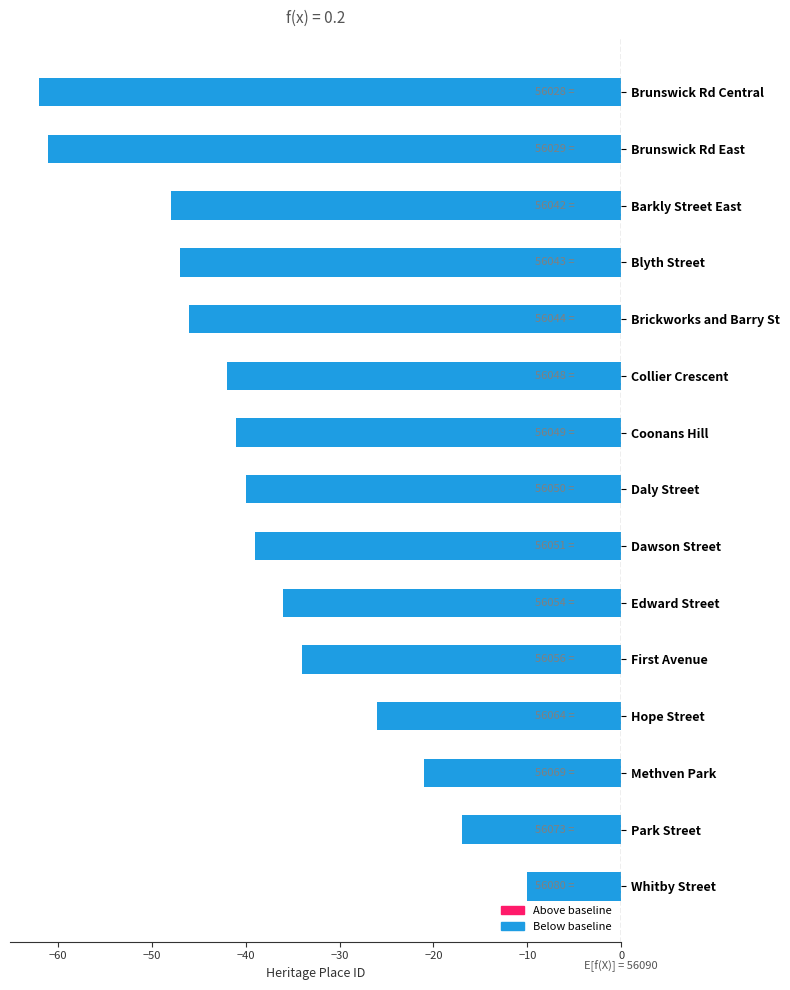

Does the chart contain any negative values?

Yes